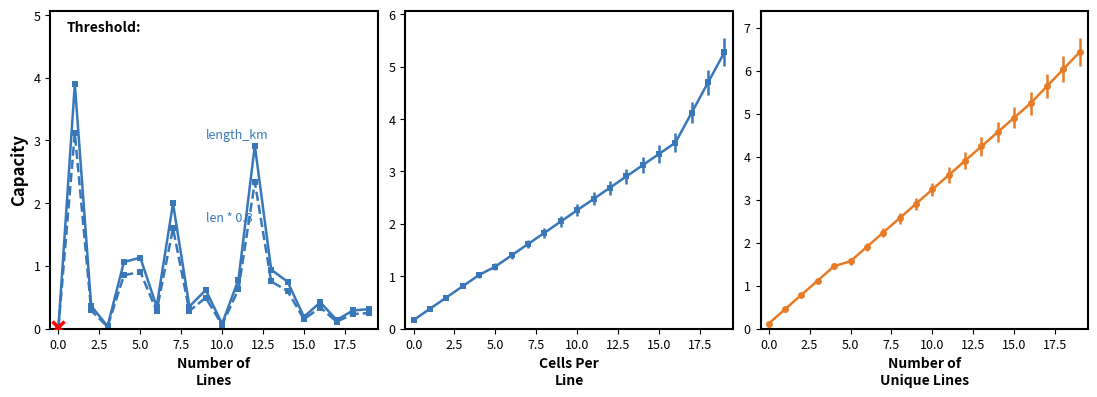

At how many categories does at least one series exceed 1?

5